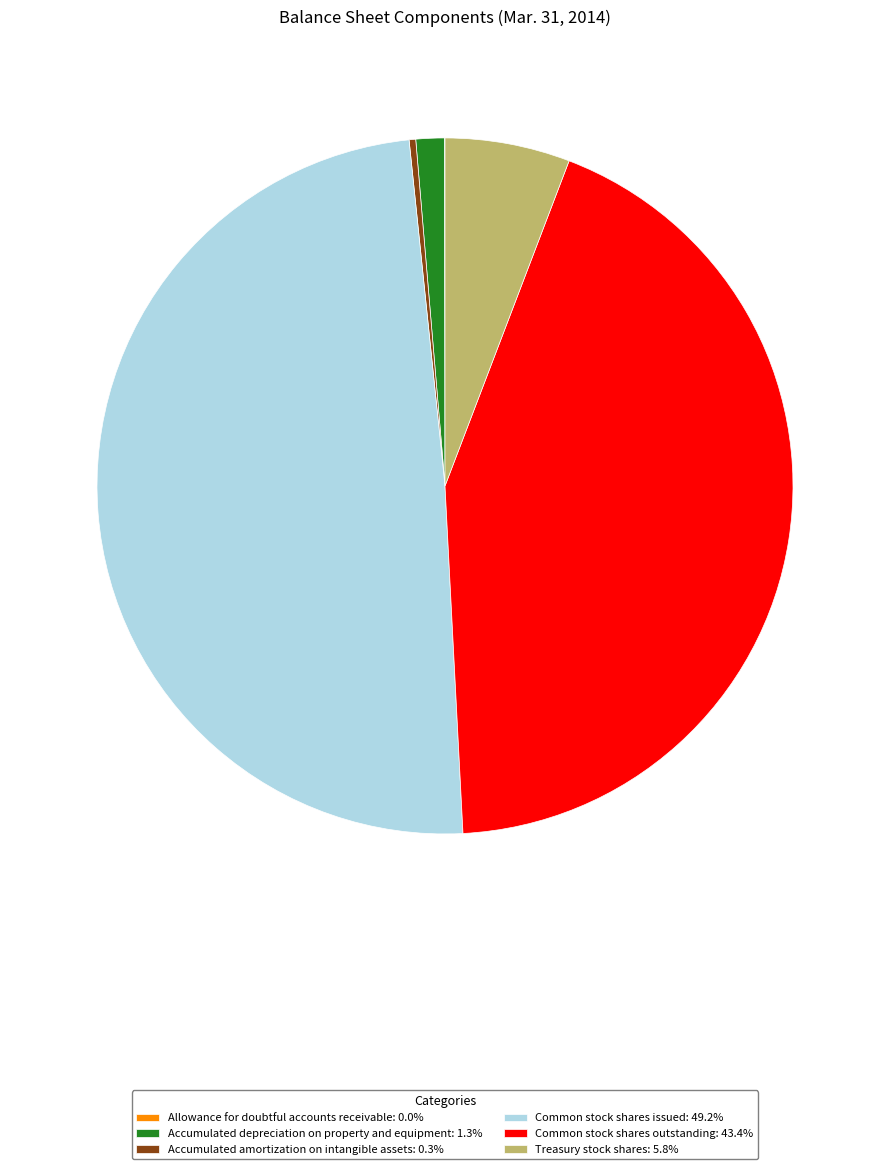

Is there any slice that represents more than half of the pie?

No